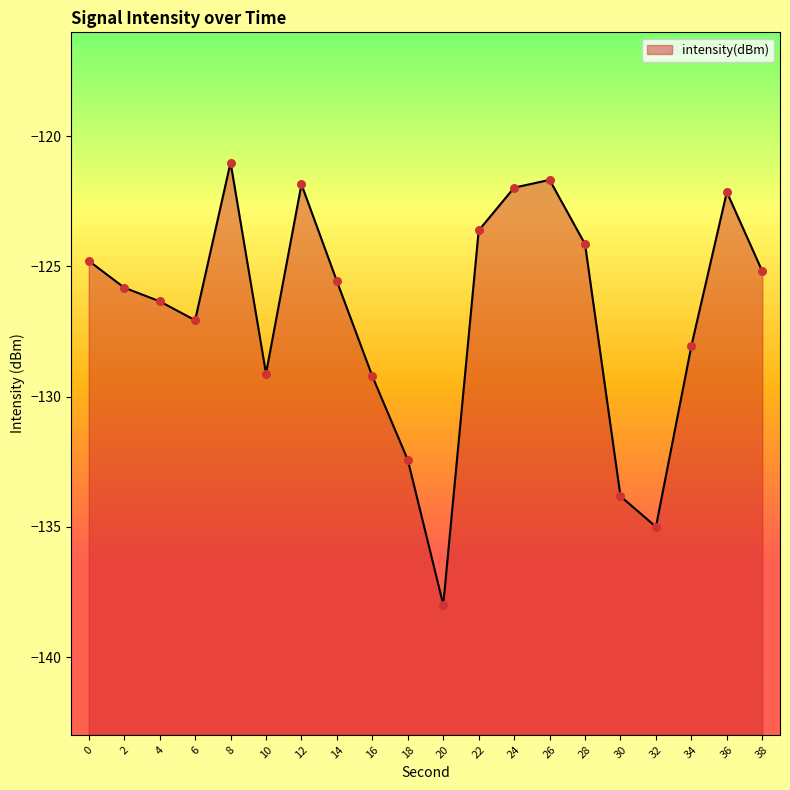

Which has a higher value, 10 or 18?

10